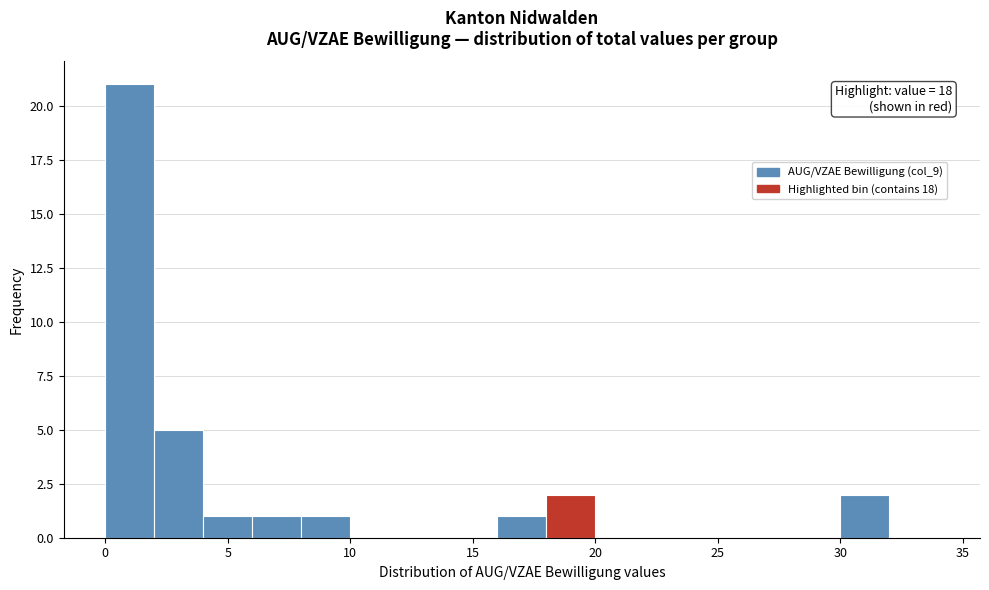

Which range on the x-axis has the tallest bar?

0 to 2